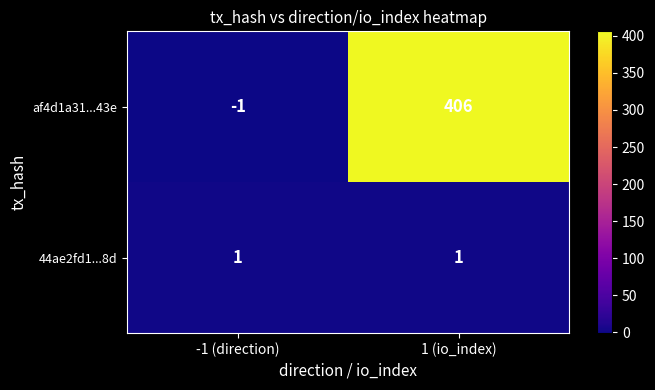

List the series in order of their peak value, highest first.

af4d1a31...43e, 44ae2fd1...8d